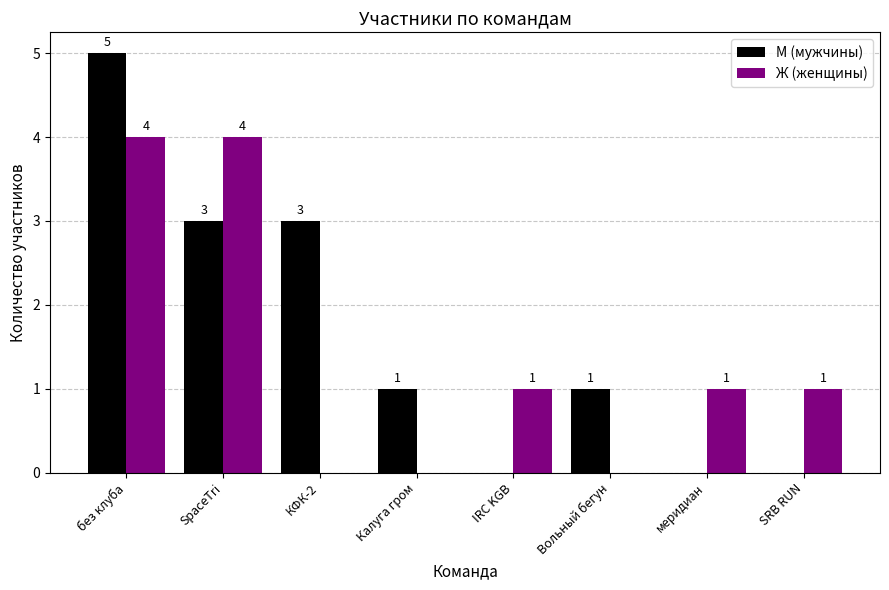

Does the chart contain stacked bars?

No